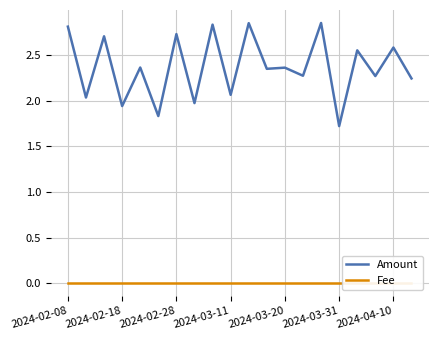

What is the label of the 3rd point from the right?

17